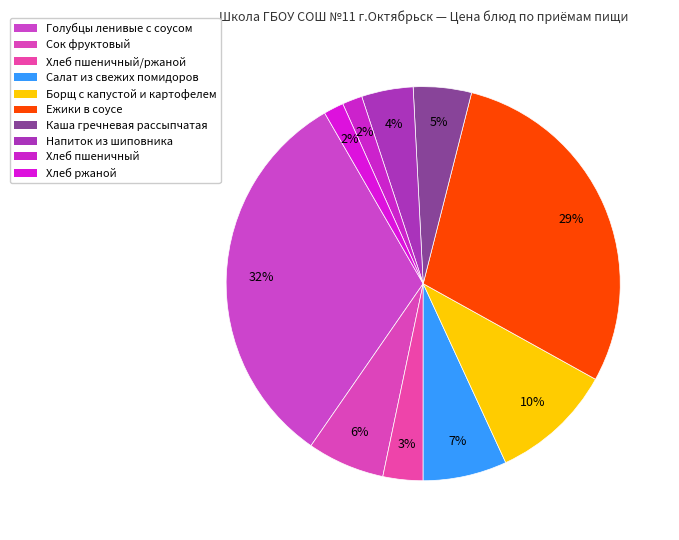

To the nearest percent, what is the average slice percentage?

10%